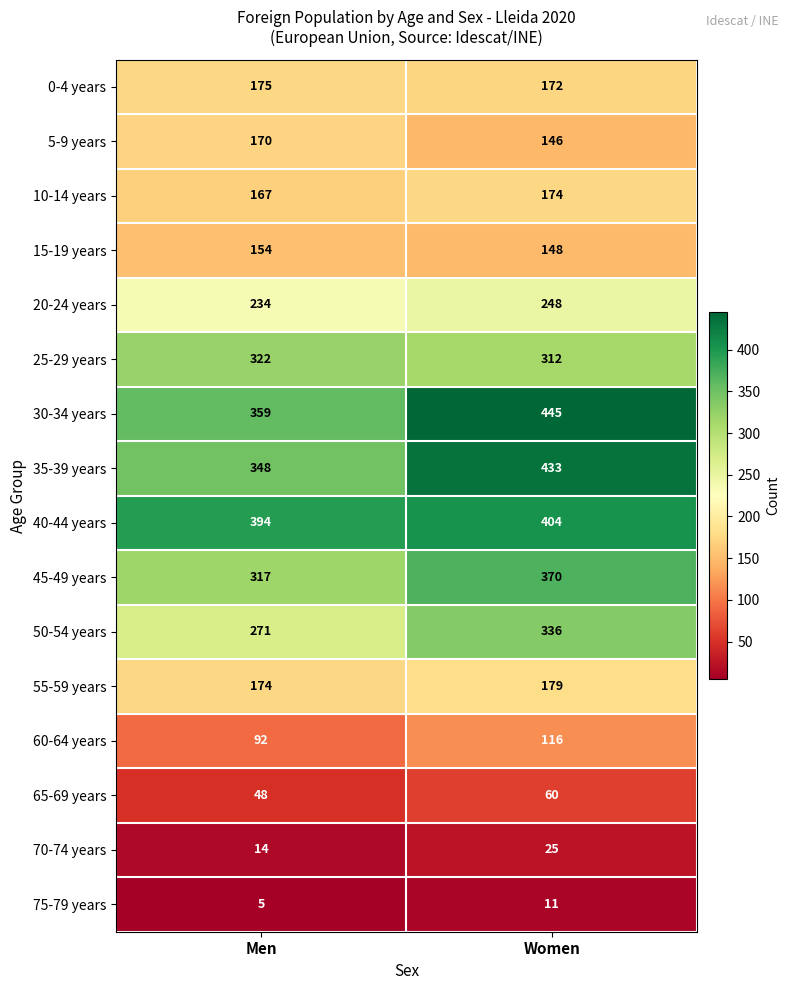

What is the average value of the 45-49 years series?

344